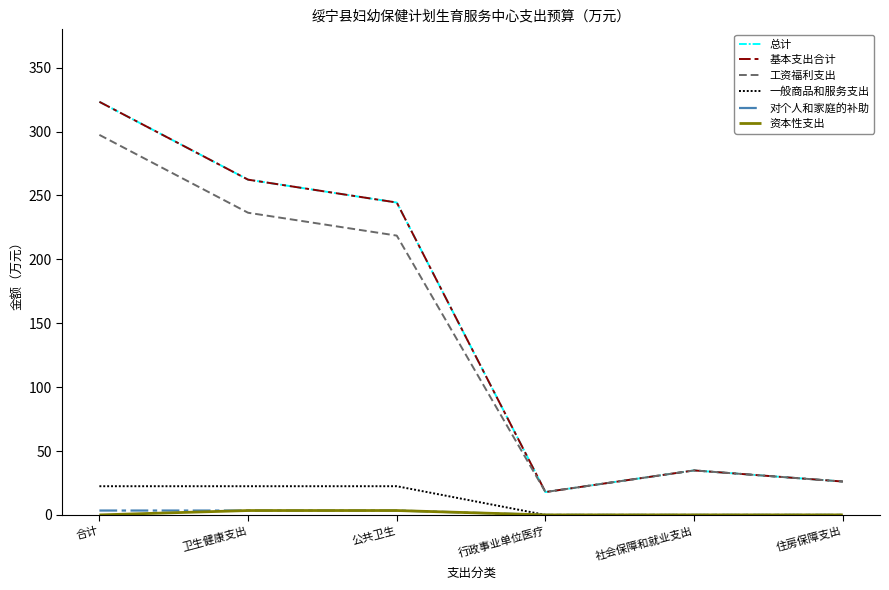

Does the chart display data point markers on the line(s)?

No